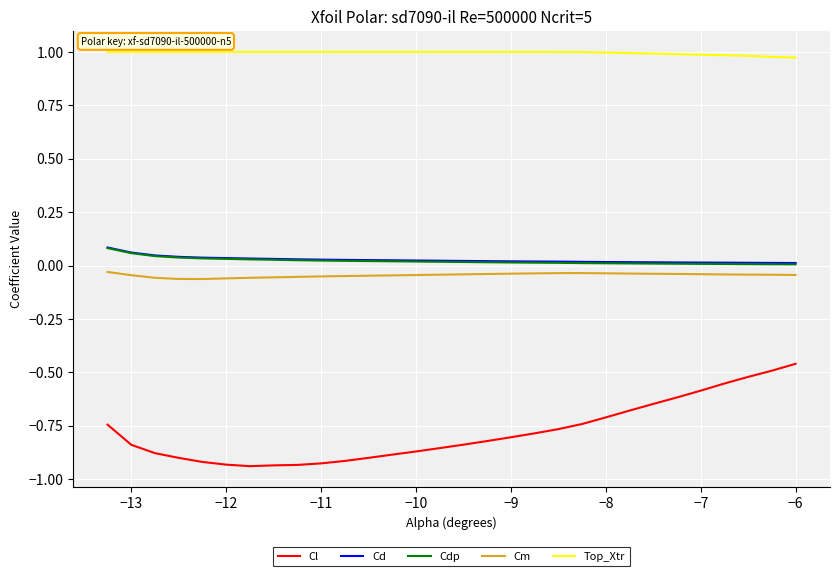

Which series has the largest total across all categories?

Top_Xtr